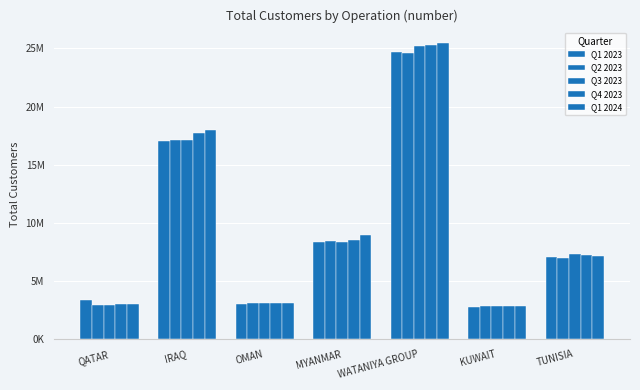

What position from the right is MYANMAR?

4